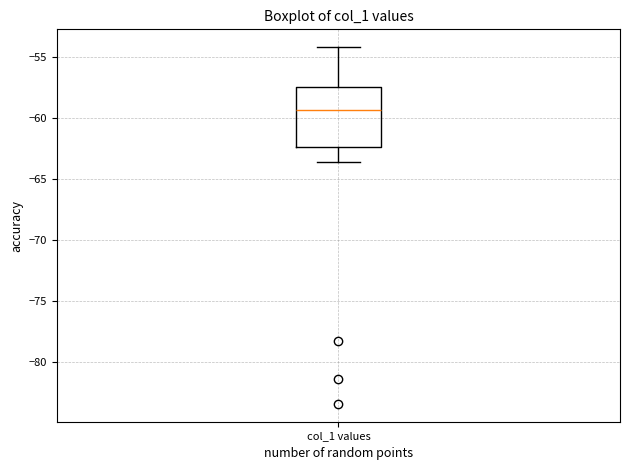

Where does the median line of the box for col_1 values sit on the y-axis? The values are not printed on the chart, so give them approximately, as read against the axis.

-59.5